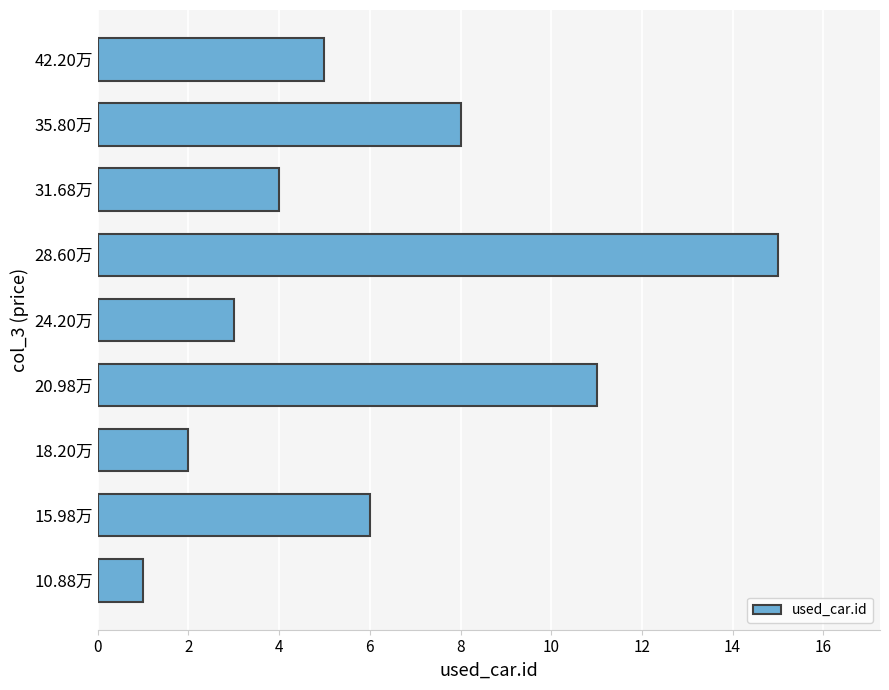

Reading bottom to top, extract all data points from this chart.

1	6	2	11	3	15	4	8	5